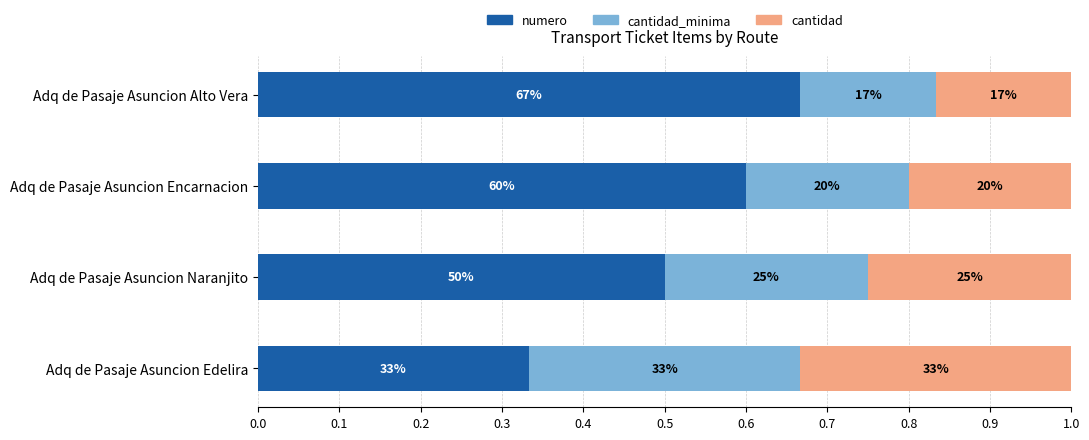

What are all the series names shown in the legend?

numero, cantidad_minima, cantidad